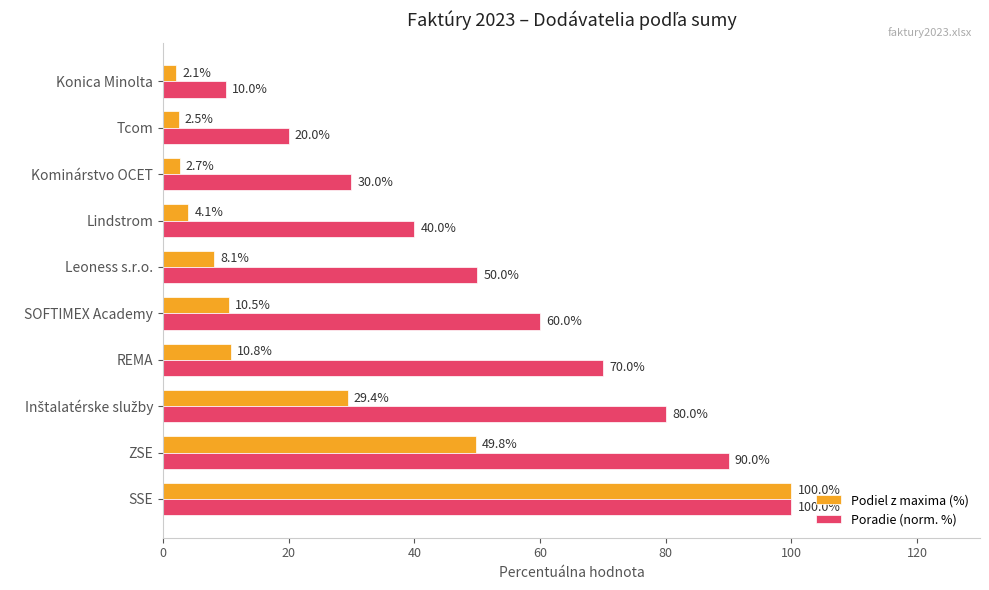

What is the difference between the second highest and second lowest values in the Podiel z maxima (%) series?

47.3